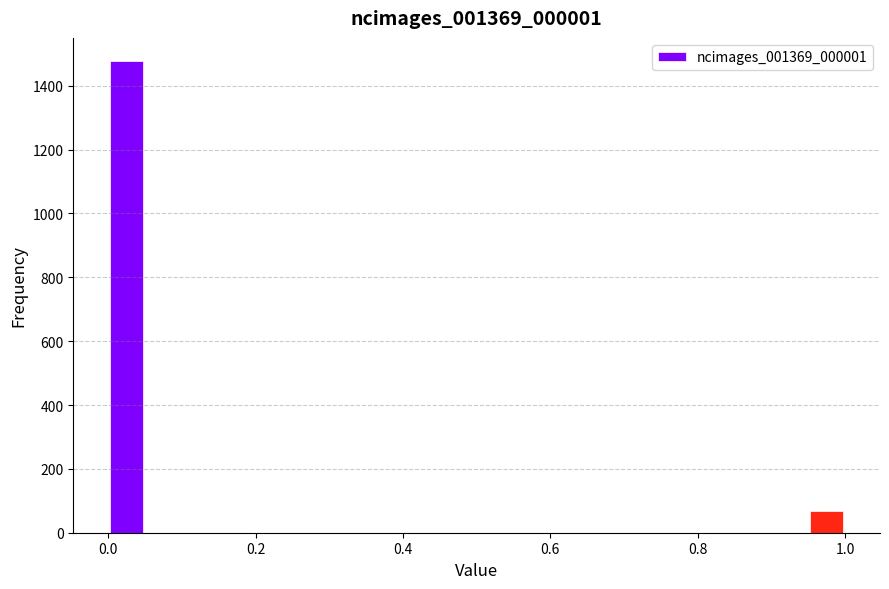

Around what value on the x-axis is the tallest bar? Give the approximate position of its centre, as read against the axis.

0.02